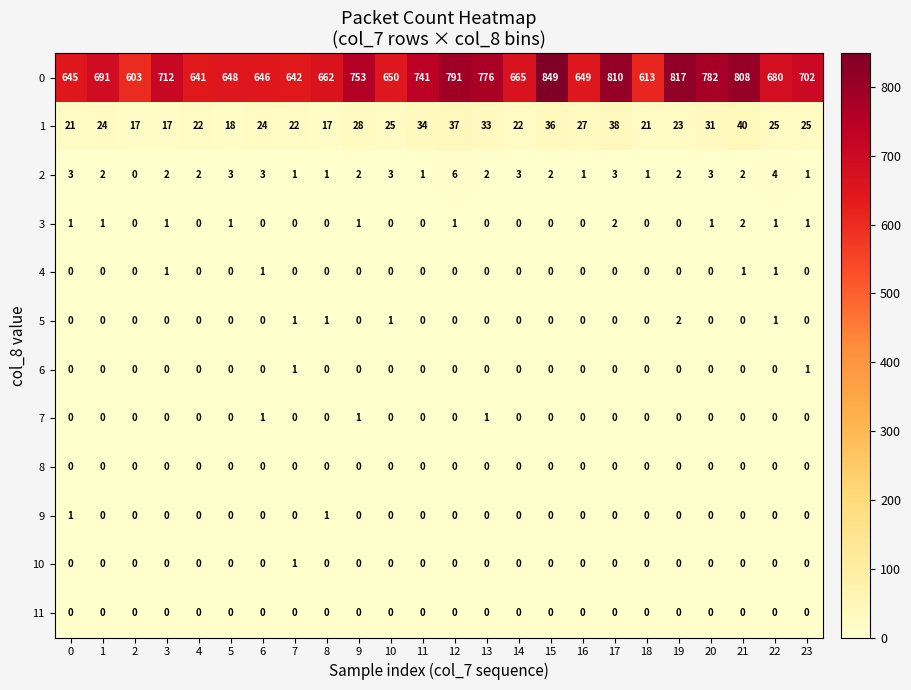

Rank the categories by 0 value from lowest to highest.

2, 18, 4, 7, 0, 6, 5, 16, 10, 8, 14, 22, 1, 23, 3, 11, 9, 13, 20, 12, 21, 17, 19, 15